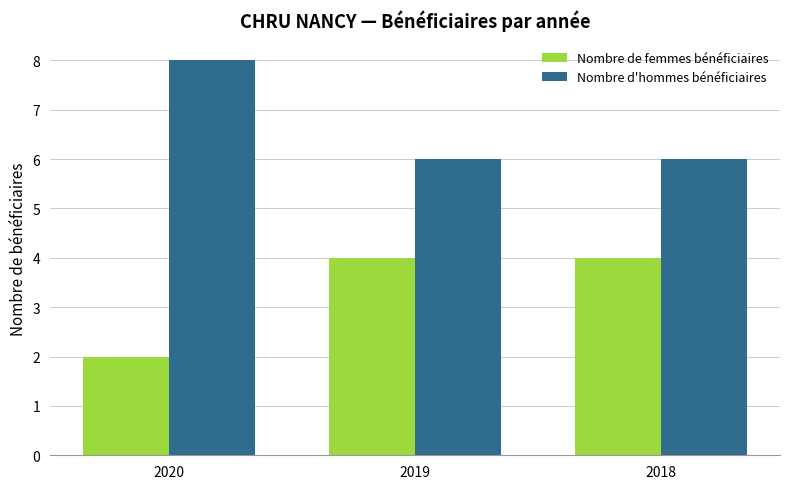

What is the minimum value for Nombre de femmes bénéficiaires?

2